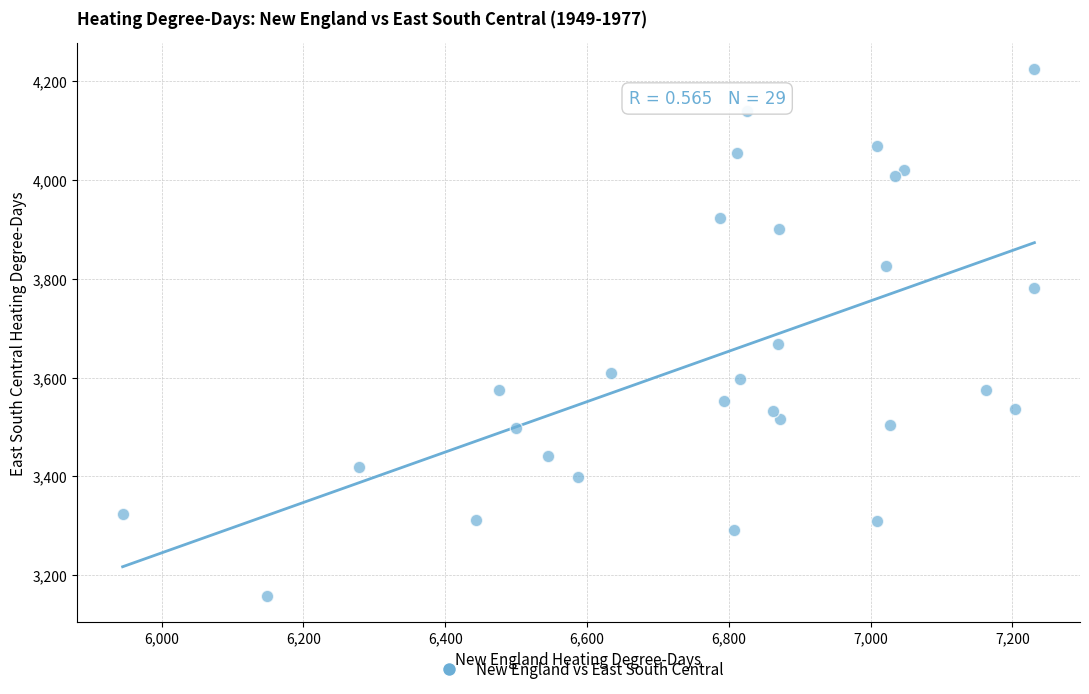

What Y value in the scatter plot is closest to 3691?

3669